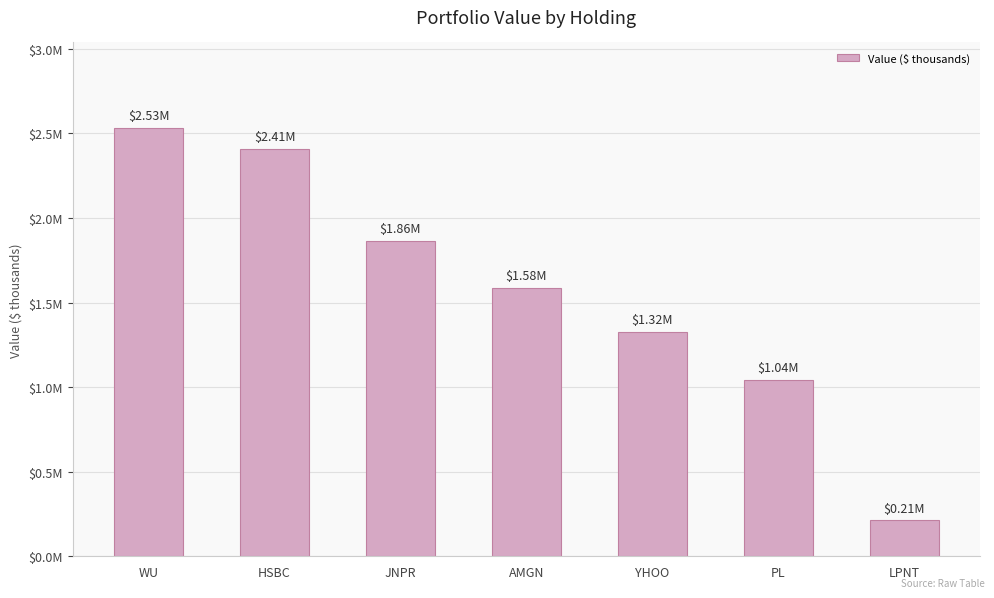

Are the bars grouped side by side (vs. stacked)?

No